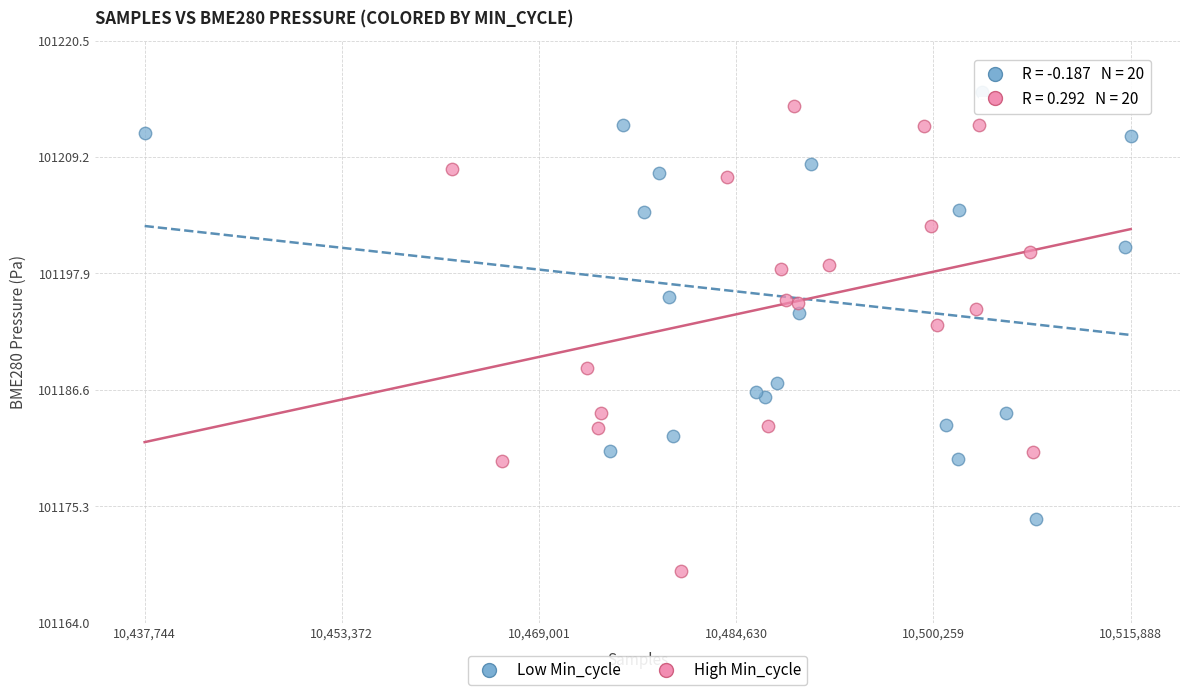

Which series has the largest Y range (max minus min)?

High Min_cycle